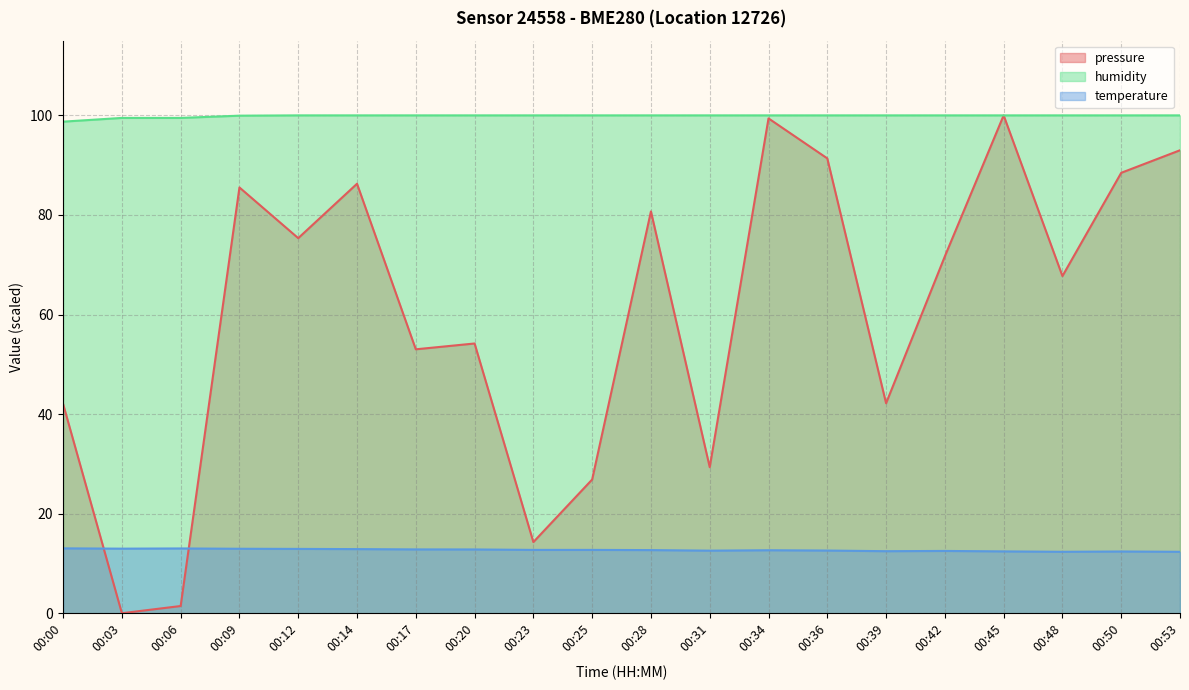

How many lines are shown in the chart?

3